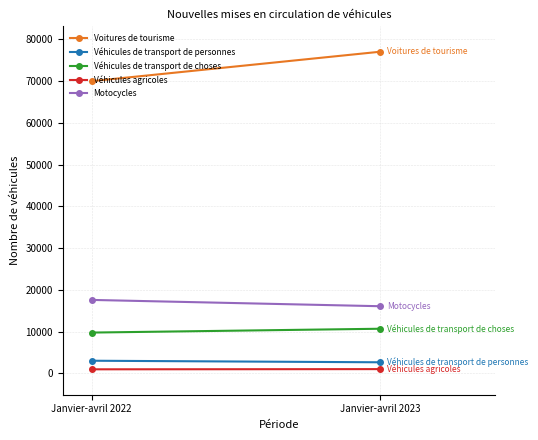

Reading left to right, list all the values displayed in this chart.

Voitures de tourisme: Janvier-avril 2022=70004	Janvier-avril 2023=77050
Véhicules de transport de personnes: Janvier-avril 2022=3045	Janvier-avril 2023=2673
Véhicules de transport de choses: Janvier-avril 2022=9790	Janvier-avril 2023=10706
Véhicules agricoles: Janvier-avril 2022=989	Janvier-avril 2023=1037
Motocycles: Janvier-avril 2022=17610	Janvier-avril 2023=16100